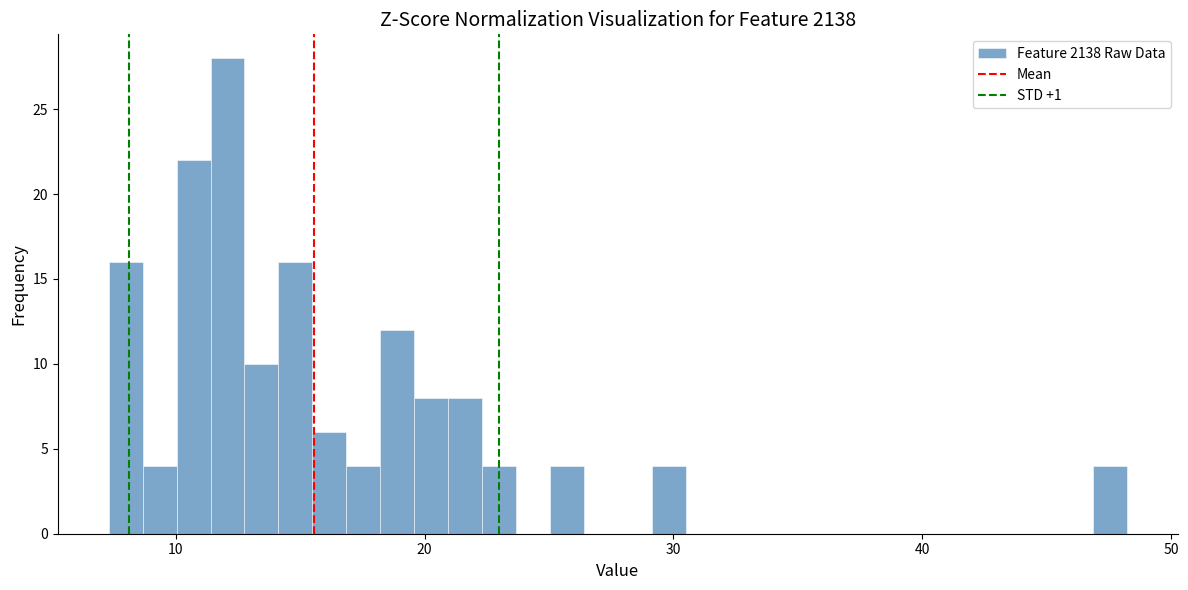

Around what value on the x-axis is the tallest bar? Give the approximate position of its centre, as read against the axis.

12